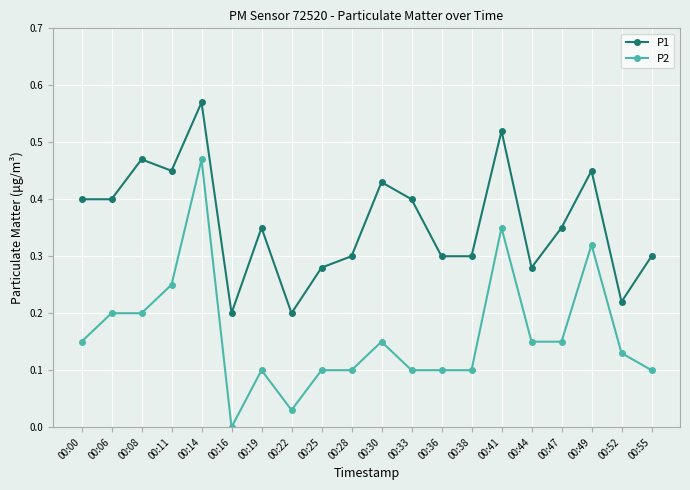

Rank the series at 00:06 from lowest to highest value.

P2, P1